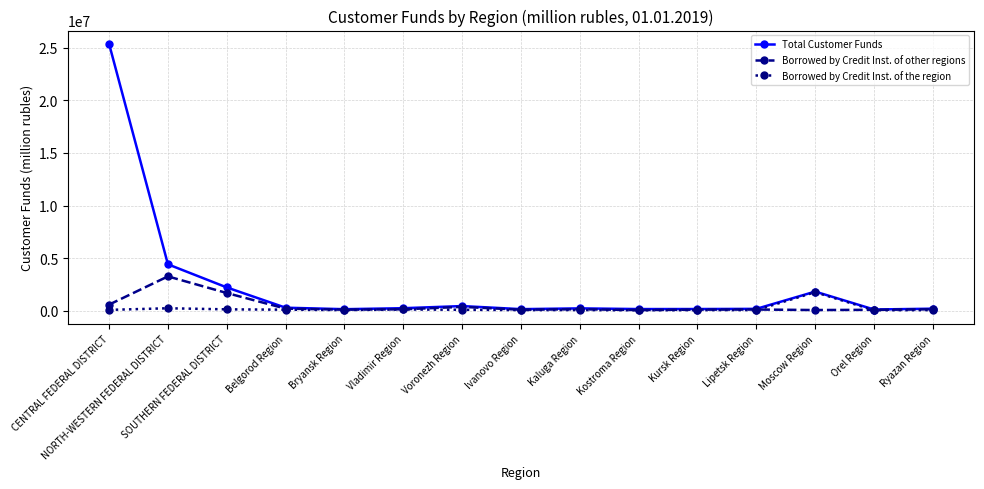

What is the minimum value for Total Customer Funds?

99957